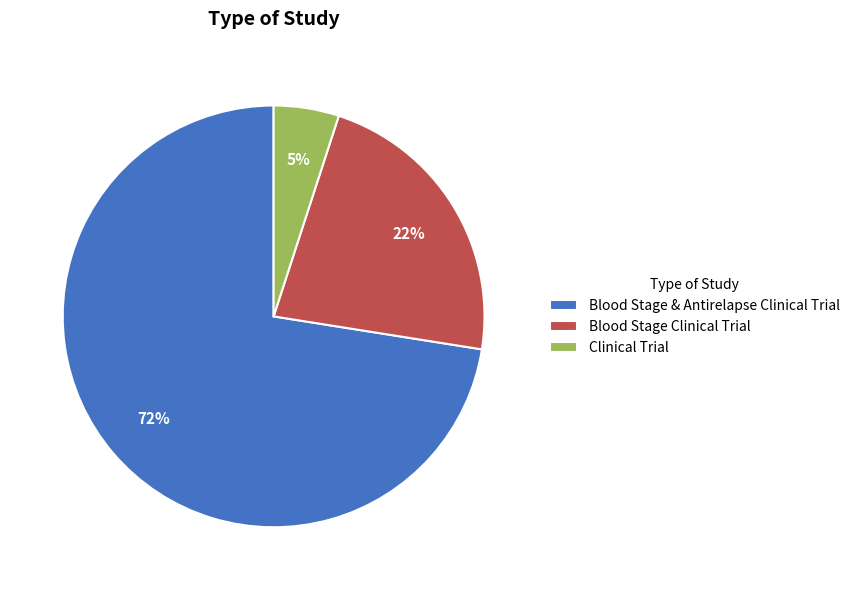

What percentage is the Clinical Trial slice, to the nearest percent?

5%